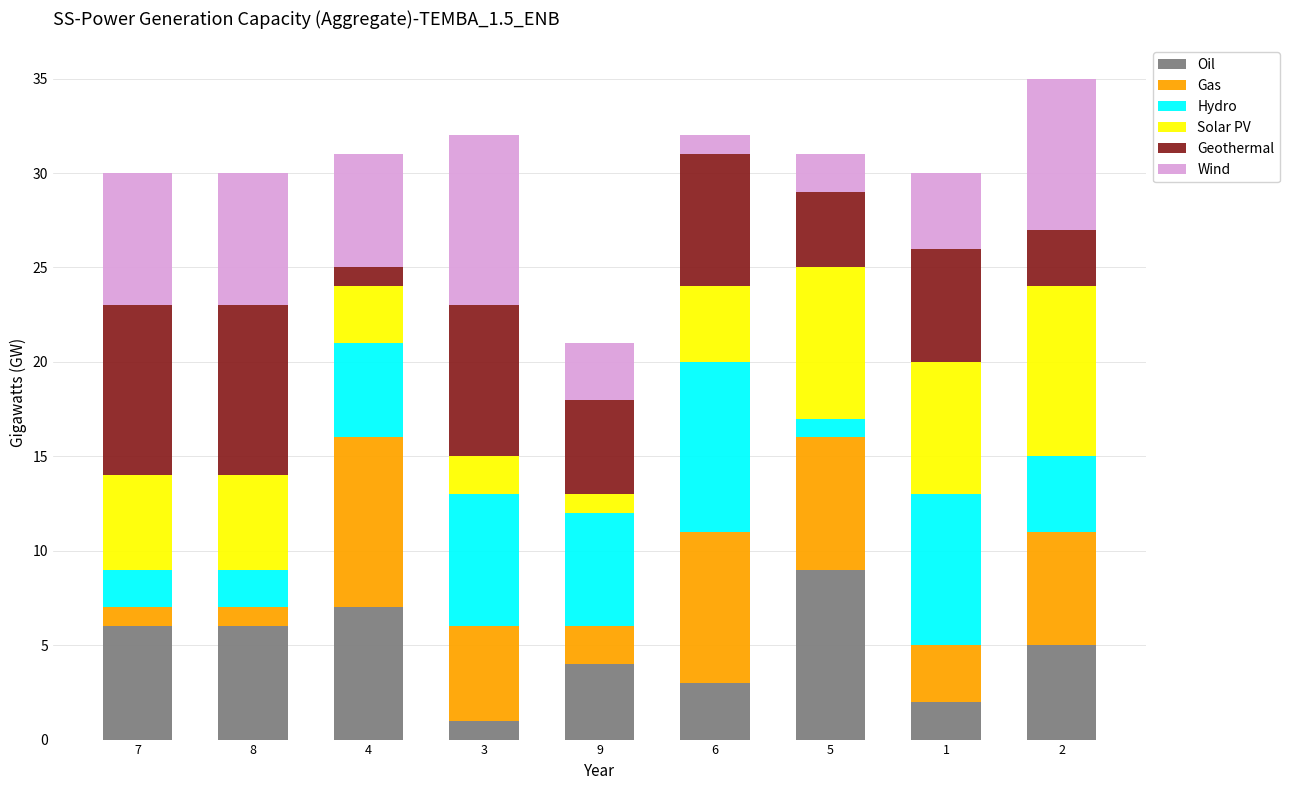

Is it true that Oil equals 6 at 7?

True